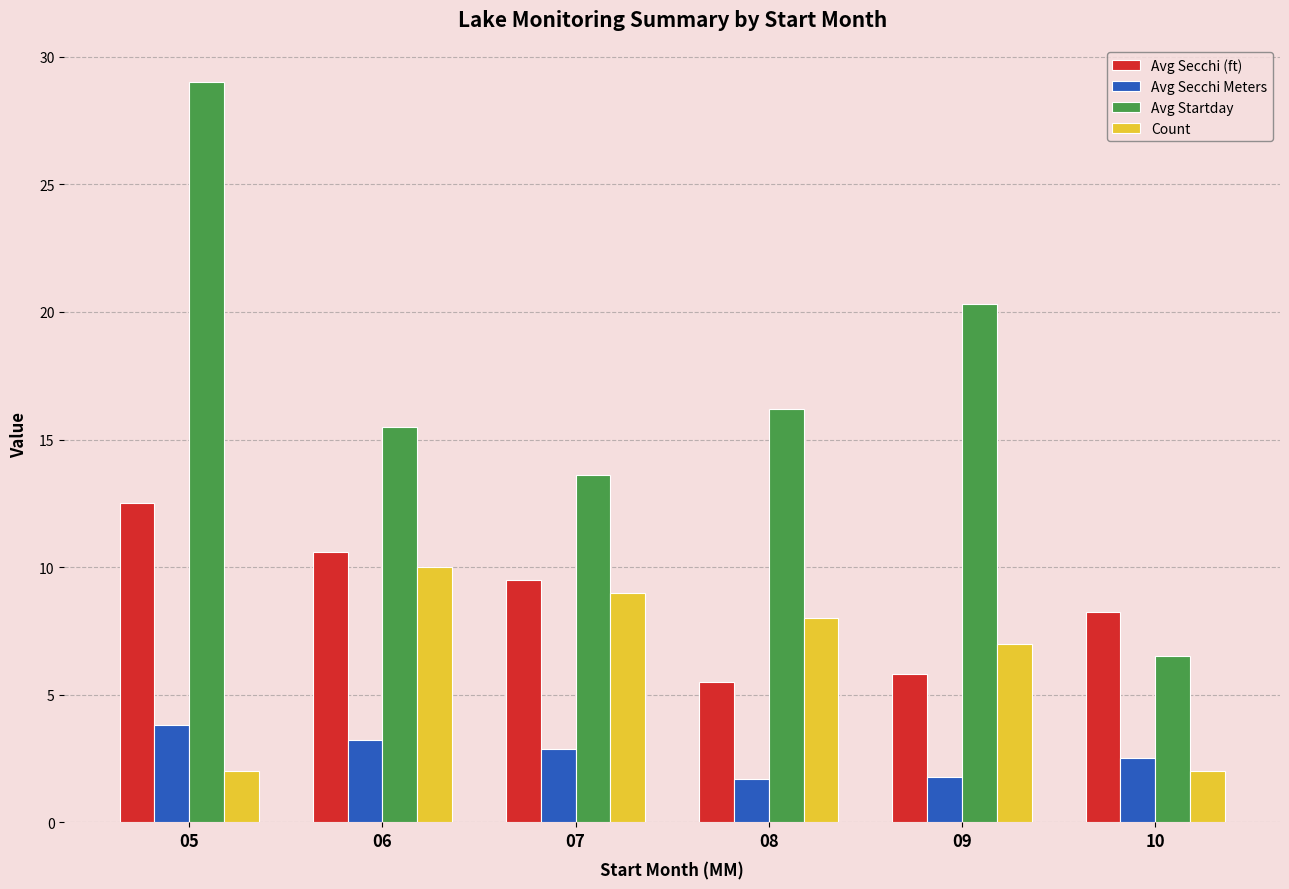

Rank the series by their maximum value, from lowest to highest.

Avg Secchi Meters, Count, Avg Secchi (ft), Avg Startday